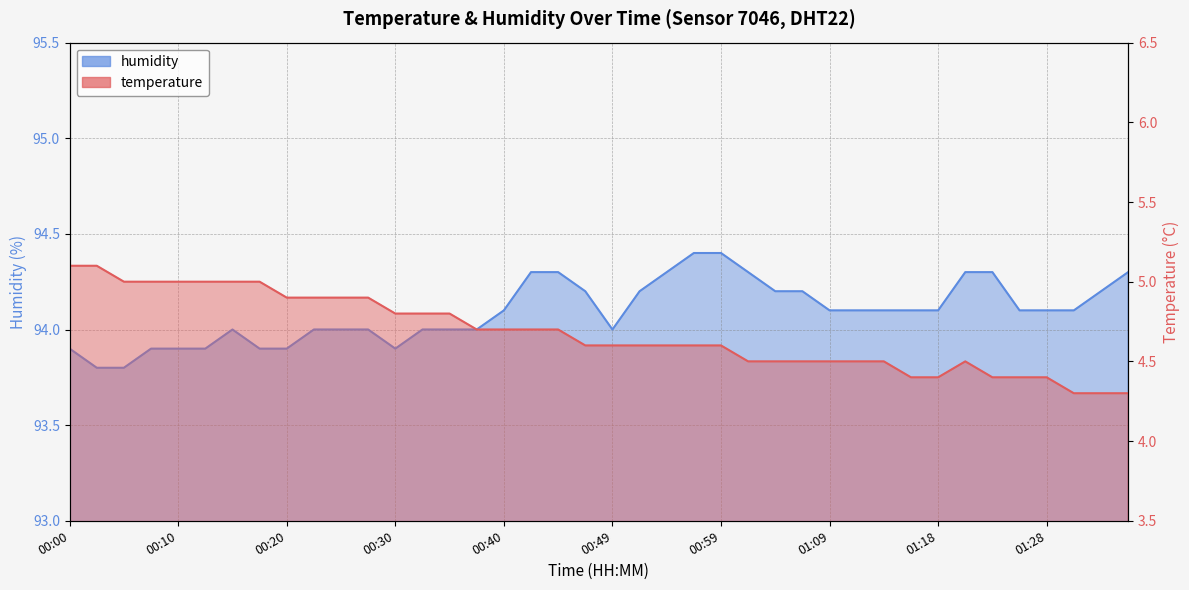

True or false: humidity has a value of 94.3 at 01:23.

True